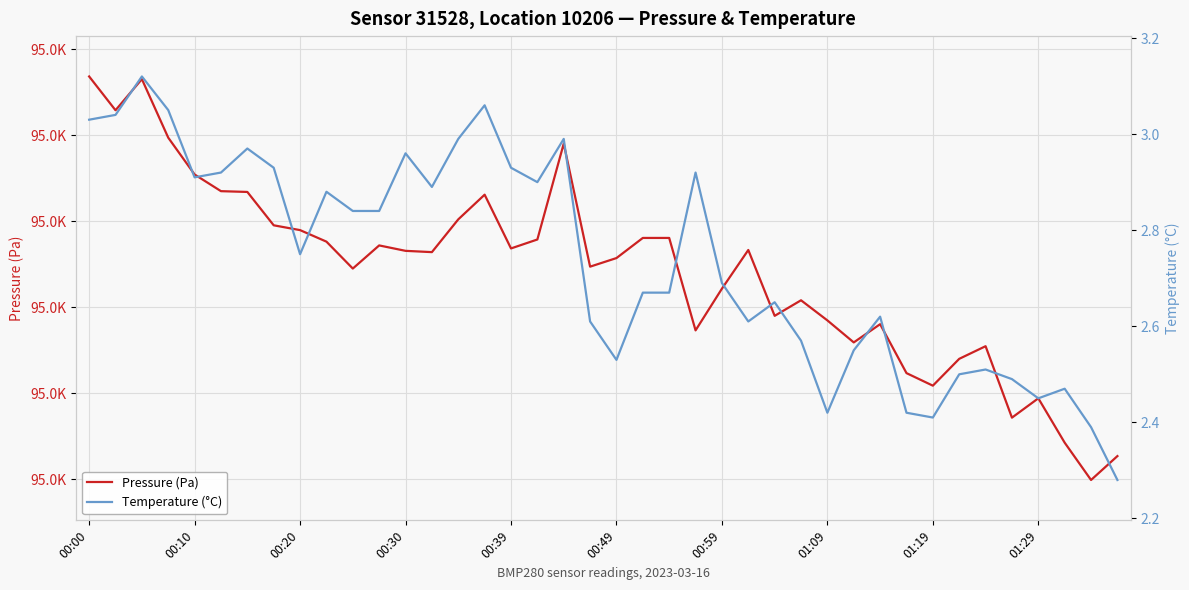

The Pressure (Pa) series shows 145732.1 at 00:49. True or false?

False